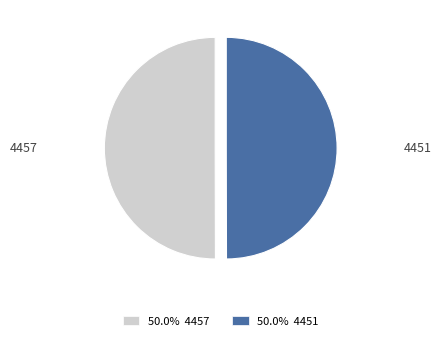

Do 4457 and 4451 together represent more than half of the pie?

Yes